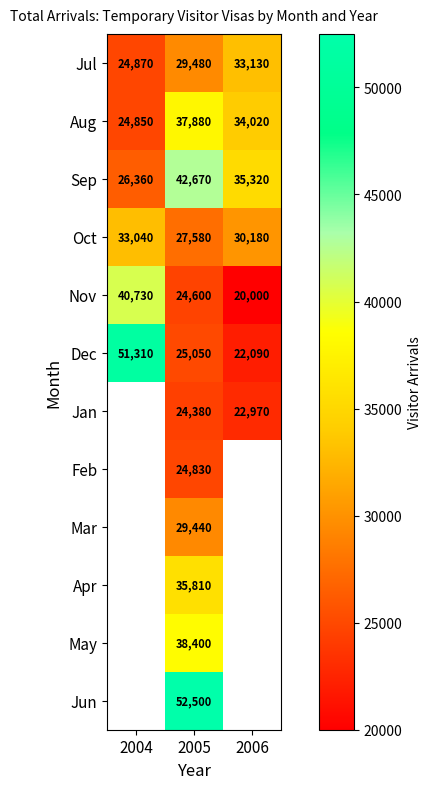

Rank the series at 2005 from highest to lowest value.

Jun, Sep, May, Aug, Apr, Jul, Mar, Oct, Dec, Feb, Nov, Jan